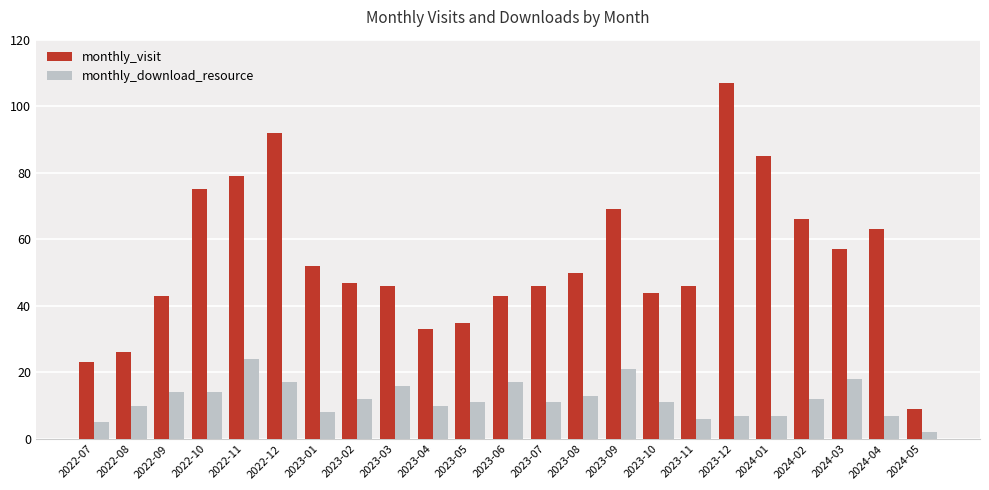

What is the greatest value displayed?

107